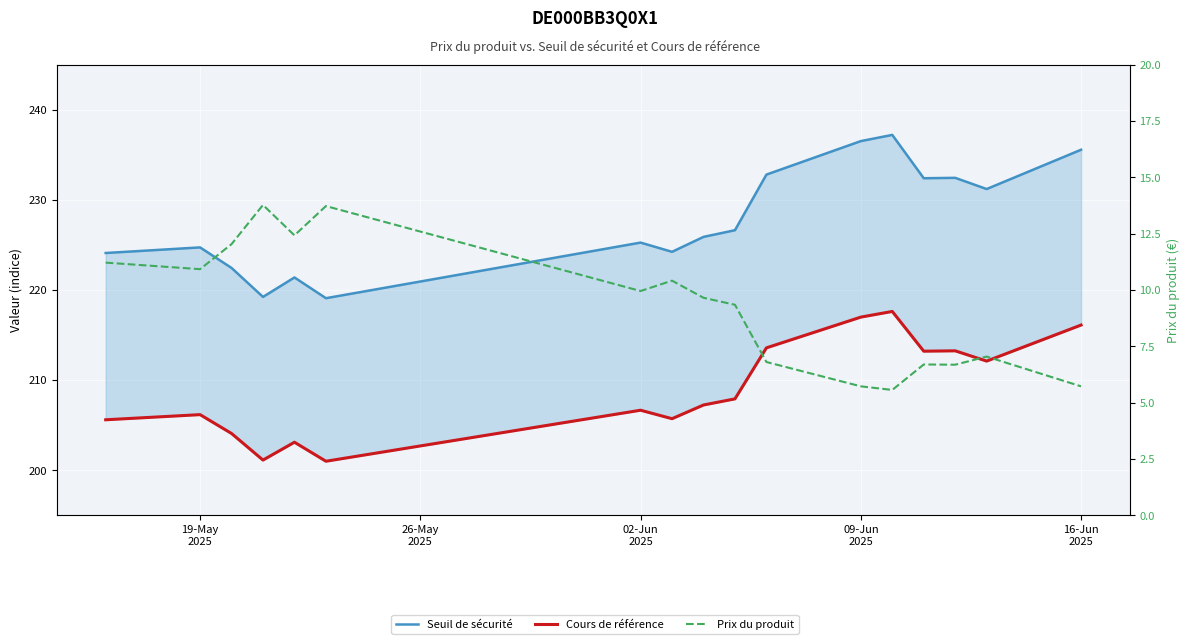

Which series changed the most between 09-Jun 2025 and 16-Jun 2025?

Seuil de sécurité